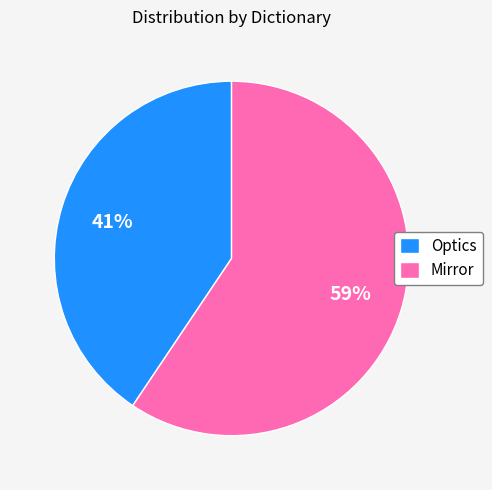

Approximately how many times larger is the value at Optics compared to Mirror?

0.7